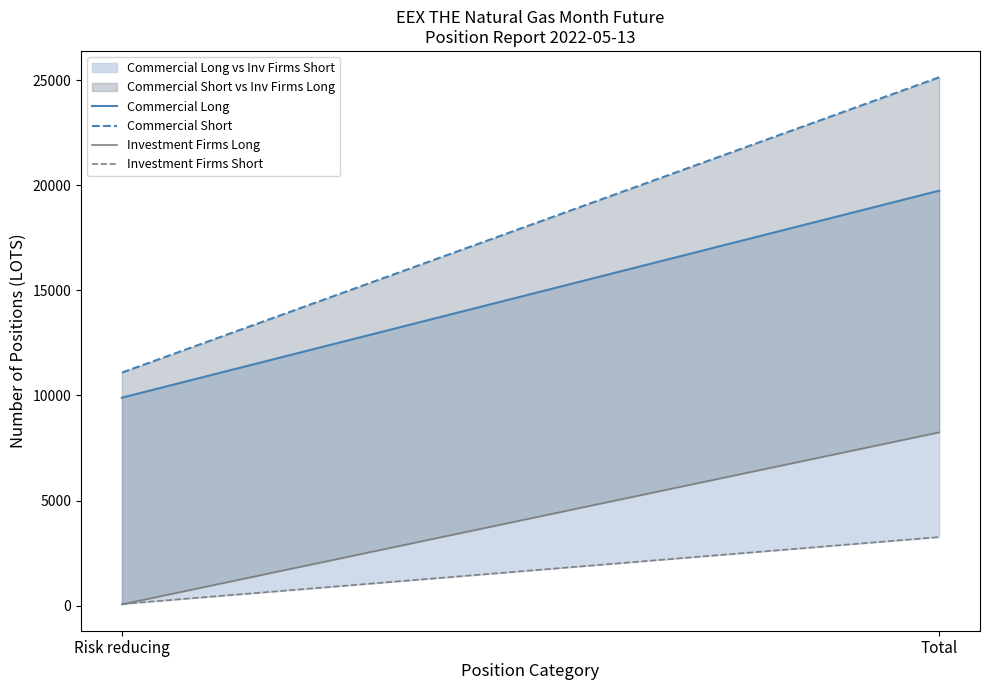

List the labels in order of Investment Firms Short value, smallest first.

Risk reducing, Total